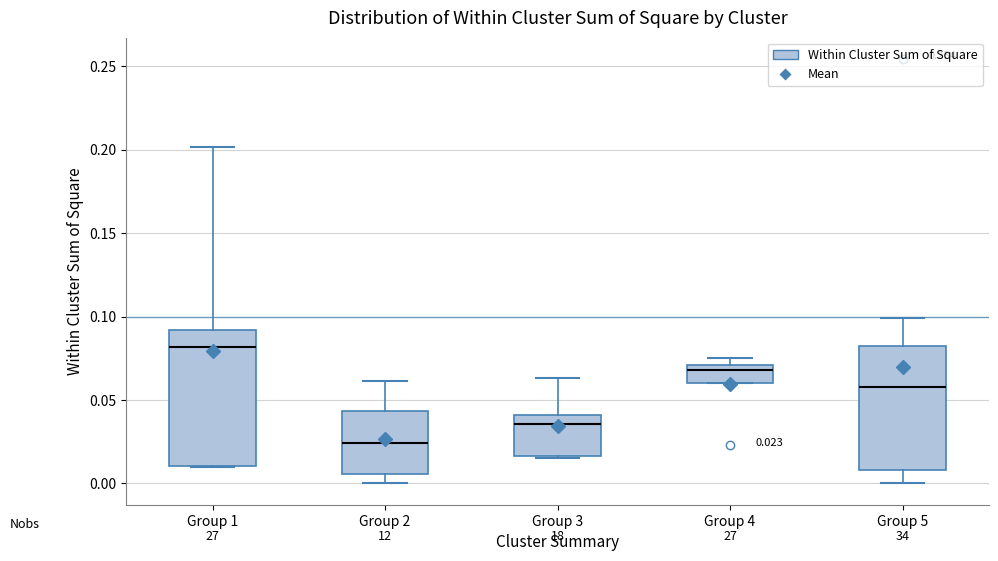

Which box has the lowest median line?

Group 2